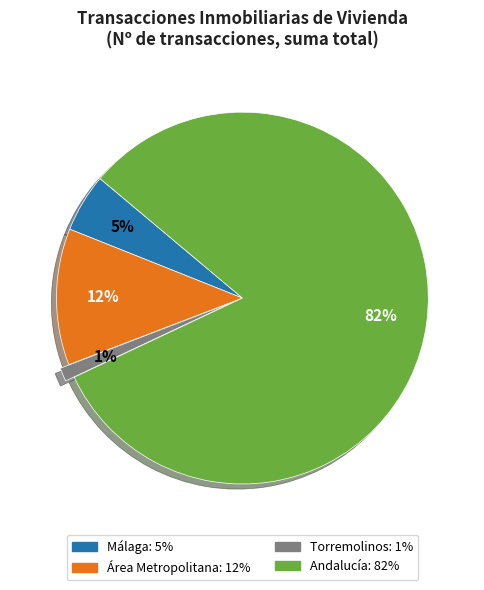

What percentage is the Área Metropolitana slice, to the nearest percent?

12%